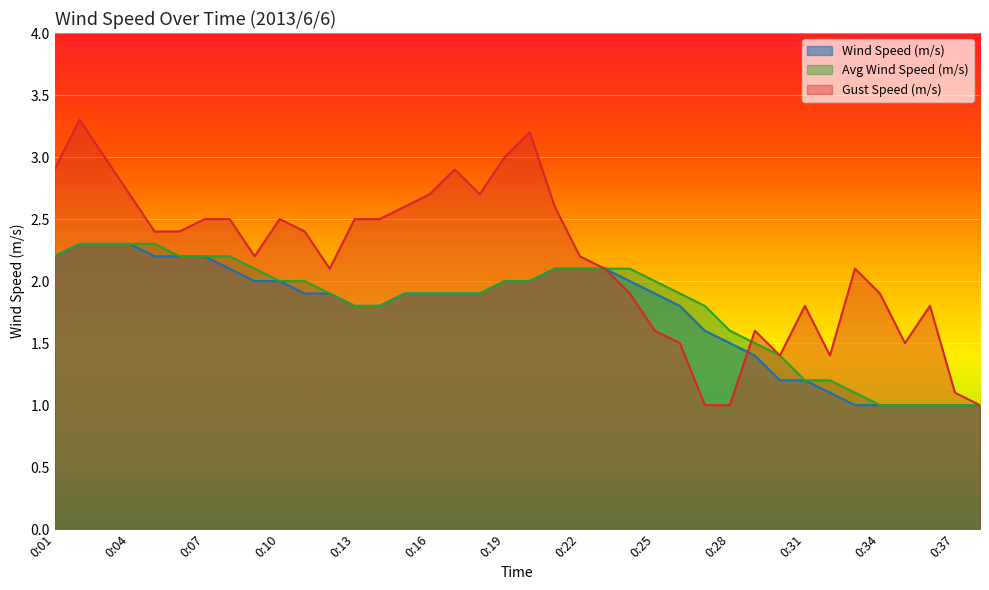

Between 0:01 and 0:35, which is larger?

0:01